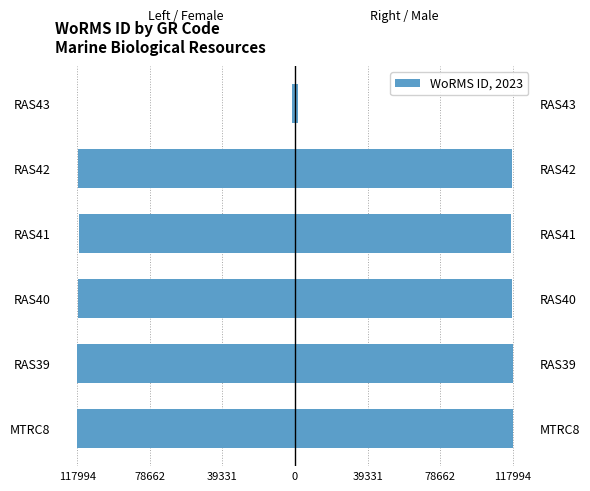

Are the bars horizontal?

Yes